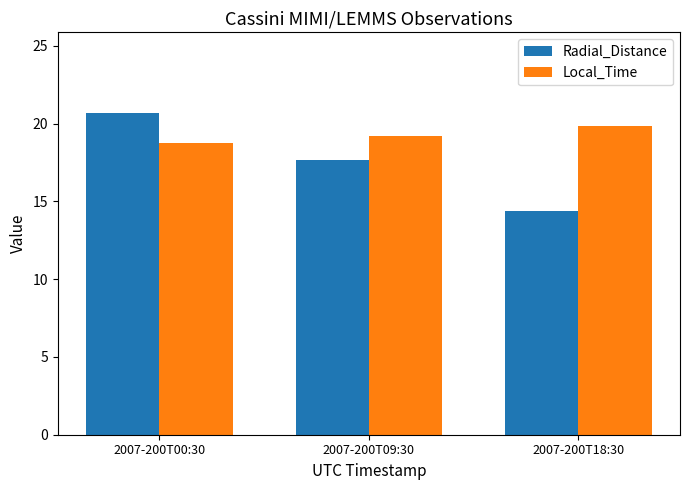

True or false: Local_Time has a value of 19.2 at 2007-200T09:30.

True